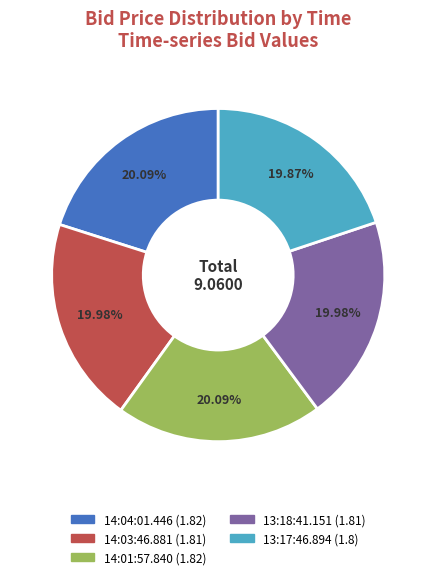

Is there a majority slice in this chart?

No